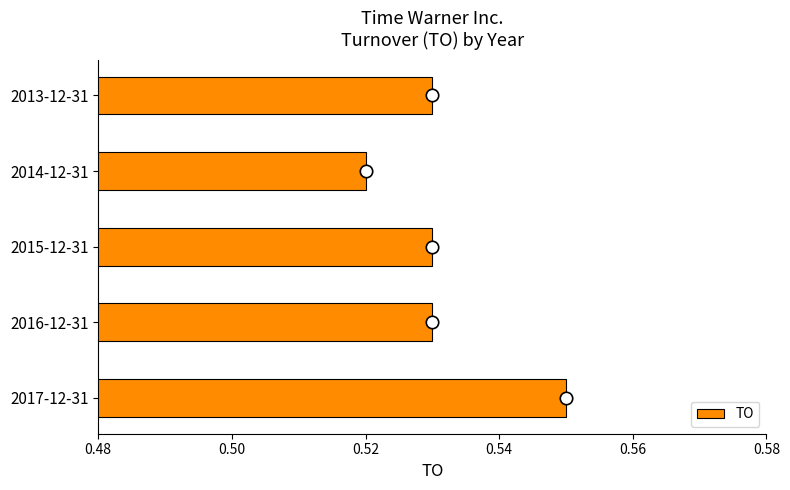

Count the TO values in the range 0 to 1.

5